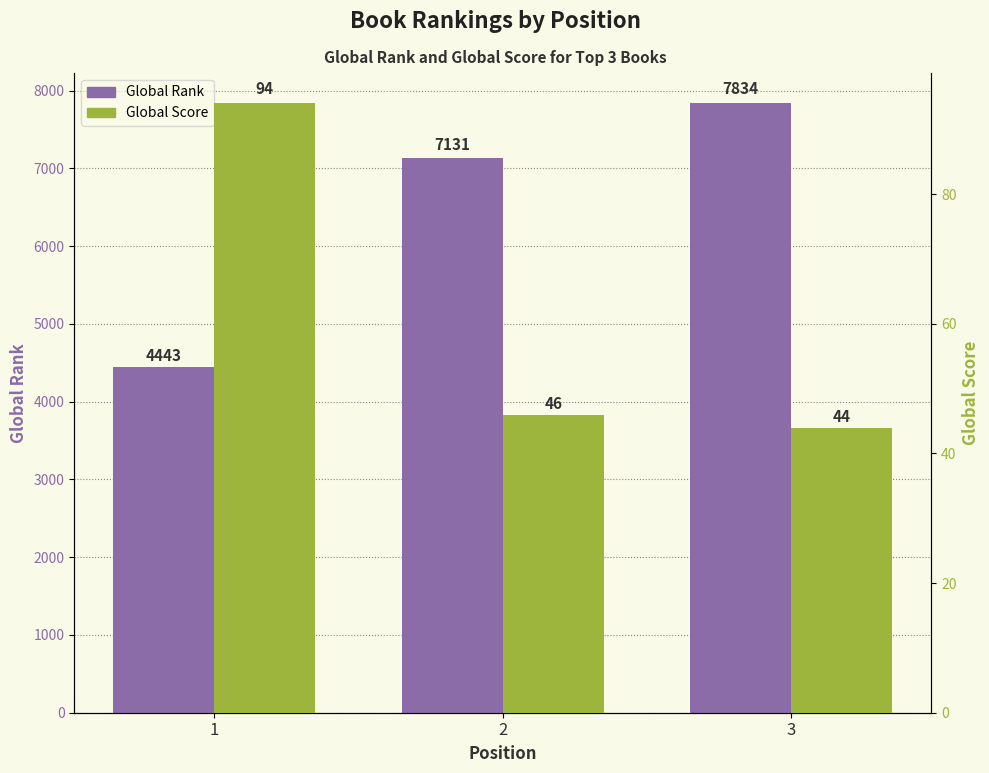

What is the greatest value displayed?

7834